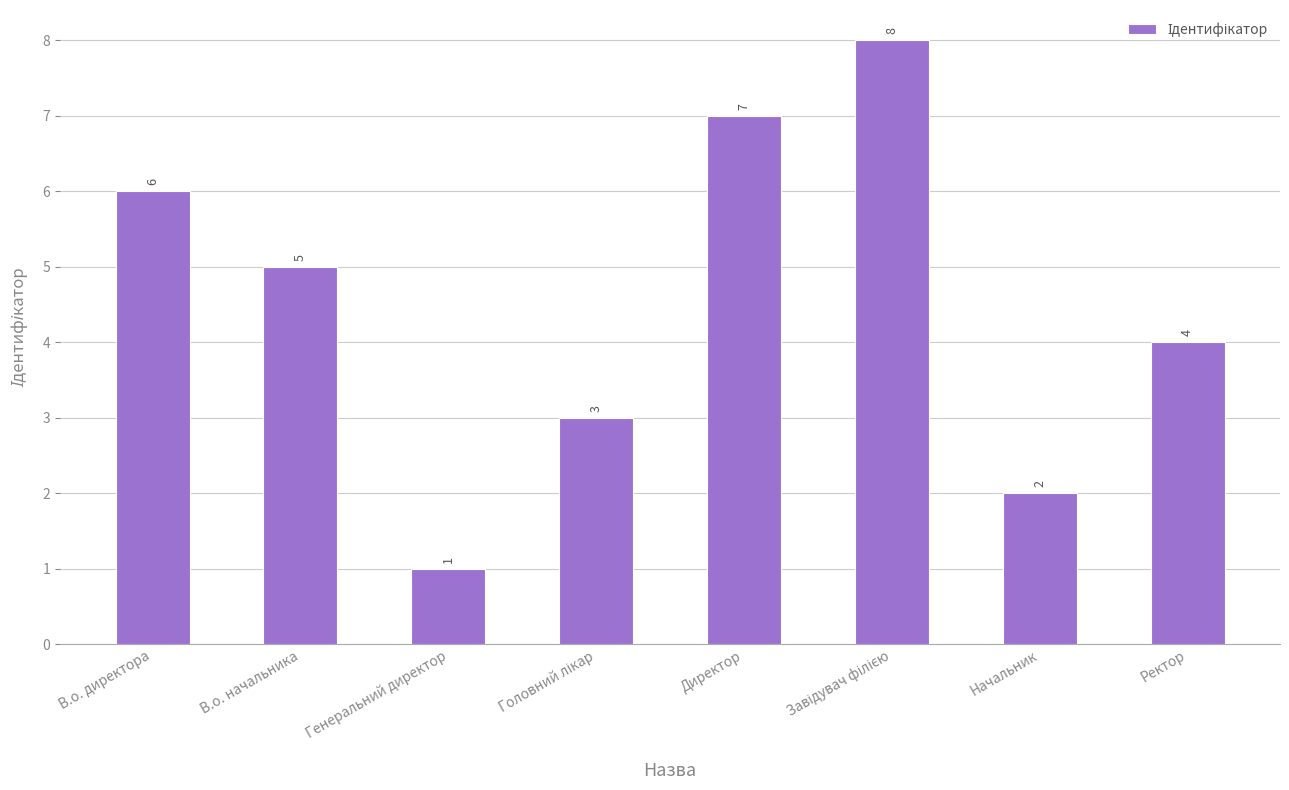

What is the ratio of the value at В.о. начальника to the value at Генеральний директор?

5.0